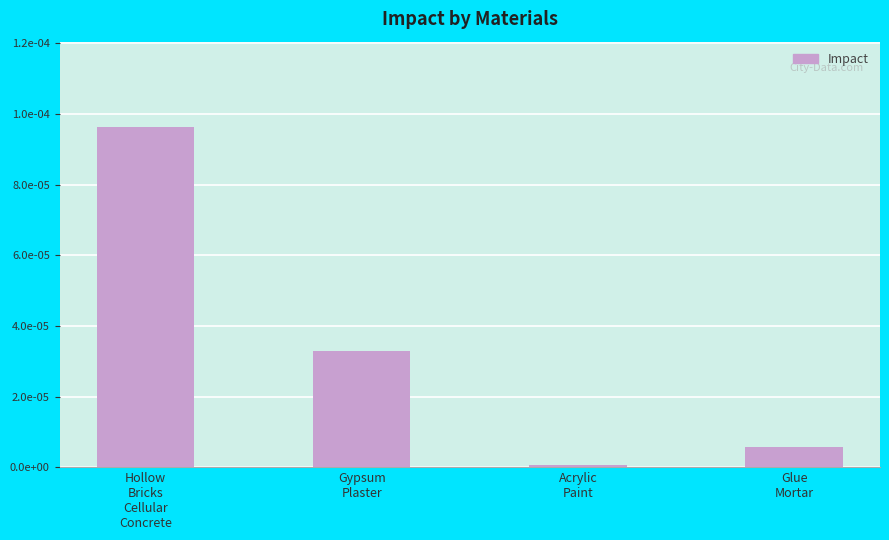

The value at Acrylic
Paint is 0.0. True or false?

False